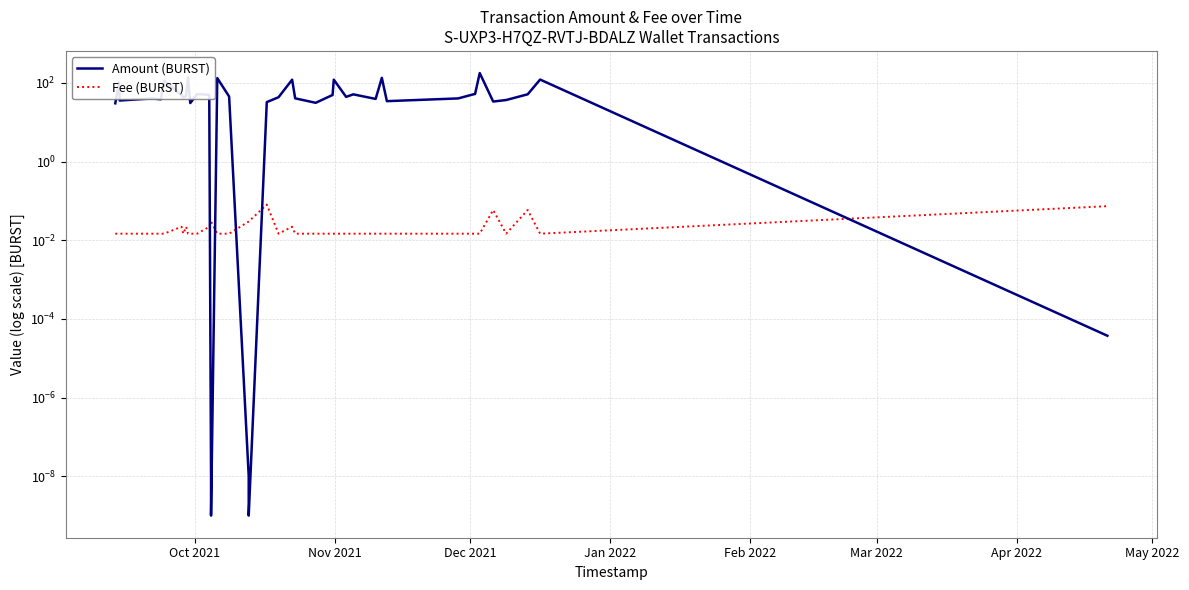

The Fee (BURST) series shows 0.0 at 18. True or false?

False